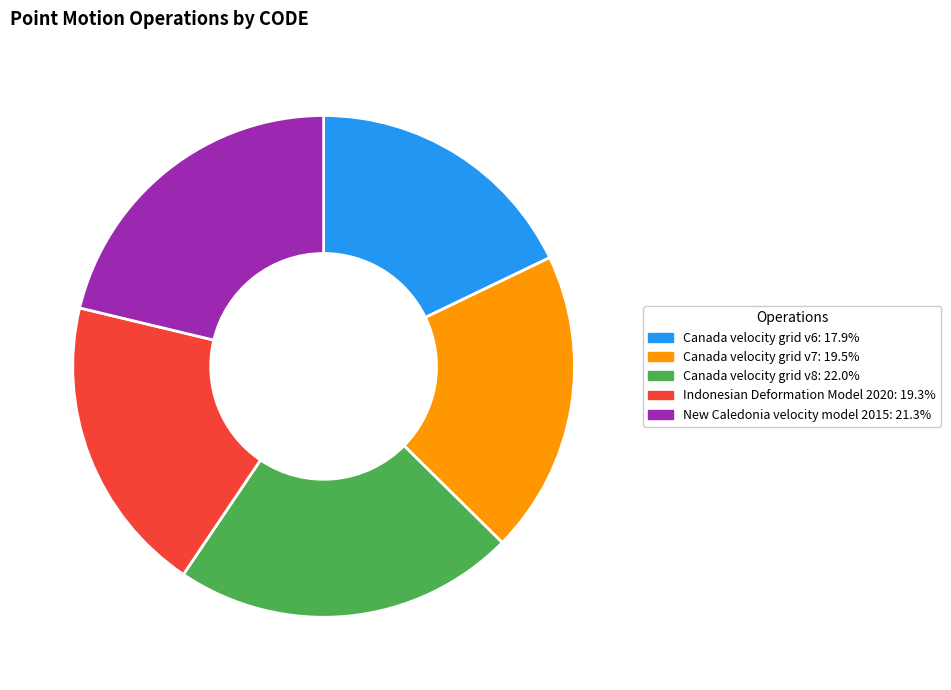

Is it true that Canada velocity grid v8 is 37% of the pie?

False